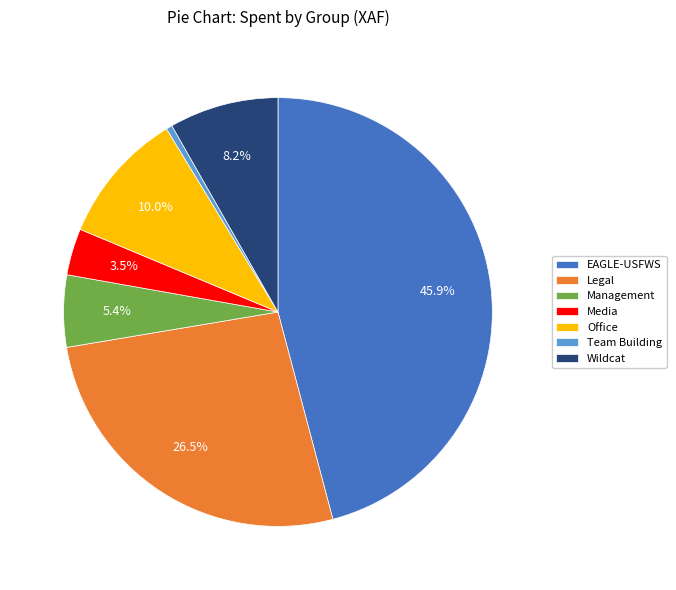

Approximately how many times larger is the value at Management compared to Wildcat?

0.7